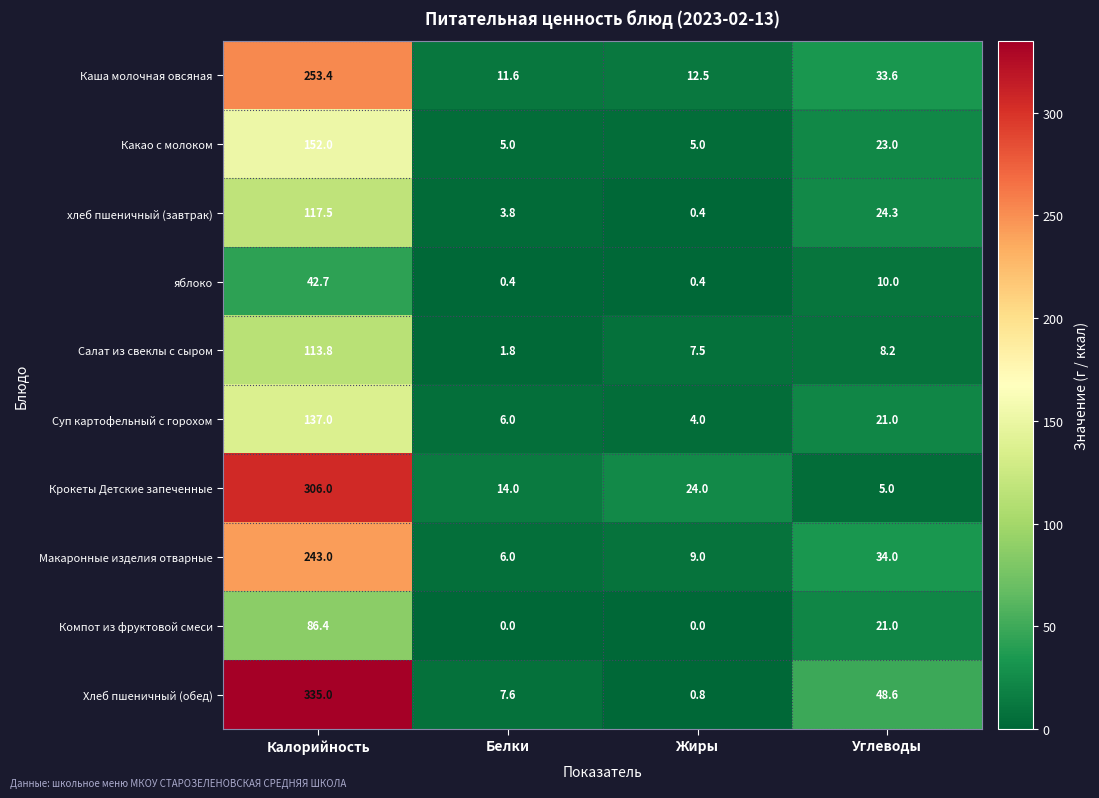

At which label does Макаронные изделия отварные first exceed 34?

Калорийность